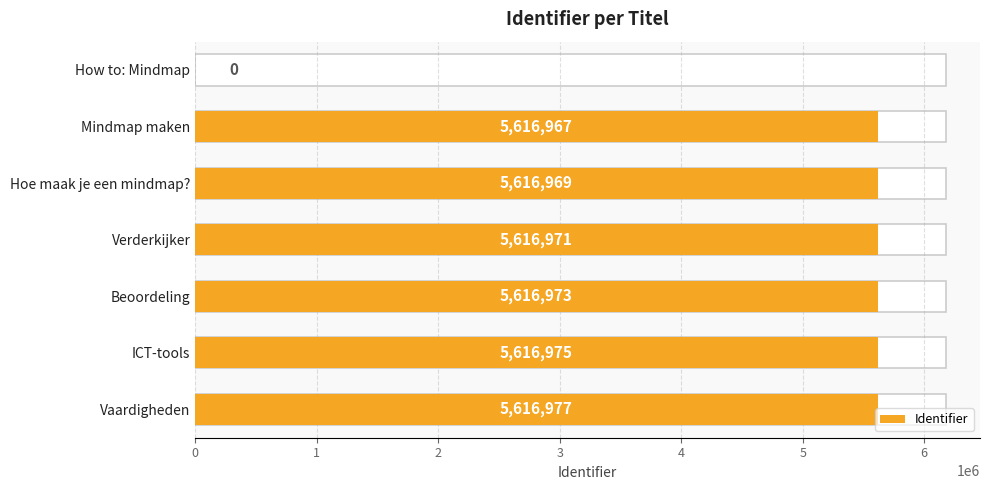

Reading left to right, what are all the values shown in this chart?

0	5616967	5616969	5616971	5616973	5616975	5616977